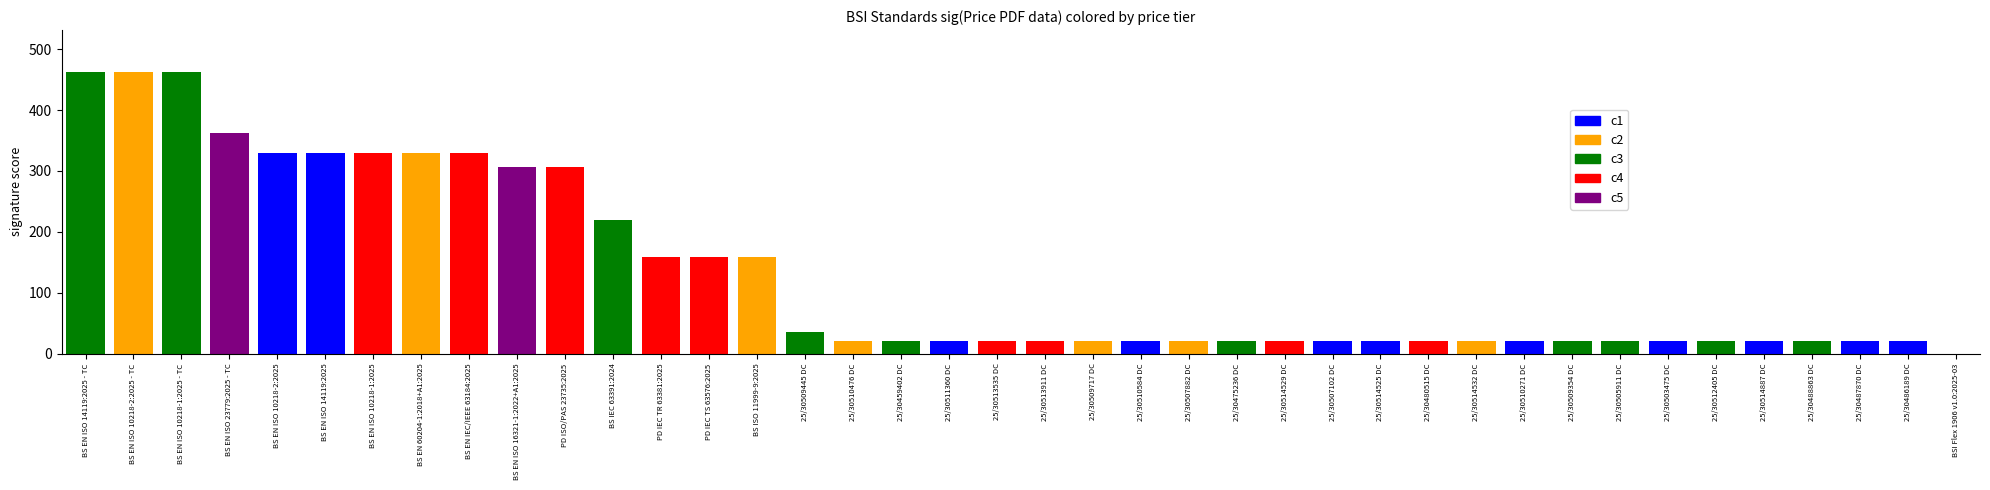

List the labels in order of value, largest first.

BS EN ISO 10218-2:2025 - TC, BS EN ISO 14119:2025 - TC, BS EN ISO 10218-1:2025 - TC, BS EN ISO 23779:2025 - TC, BS EN IEC/IEEE 63184:2025, BS EN 60204-1:2018+A1:2025, BS EN ISO 10218-2:2025, BS EN ISO 10218-1:2025, BS EN ISO 14119:2025, PD ISO/PAS 23735:2025, BS EN ISO 16321-1:2022+A1:2025, BS IEC 63391:2024, BS ISO 11999-9:2025, PD IEC TS 63576:2025, PD IEC TR 63381:2025, 25/30509445 DC, 25/30486189 DC, 25/30488863 DC, 25/30487870 DC, 25/30505911 DC, 25/30514887 DC, 25/30475236 DC, 25/30503475 DC, 25/30512405 DC, 25/30480515 DC, 25/30510271 DC, 25/30509354 DC, 25/30514532 DC, 25/30514529 DC, 25/30514525 DC, 25/30507102 DC, 25/30513911 DC, 25/30509717 DC, 25/30510584 DC, 25/30513535 DC, 25/30507882 DC, 25/30510476 DC, 25/30459402 DC, 25/30511360 DC, BSI Flex 1906 v1.0:2025-03